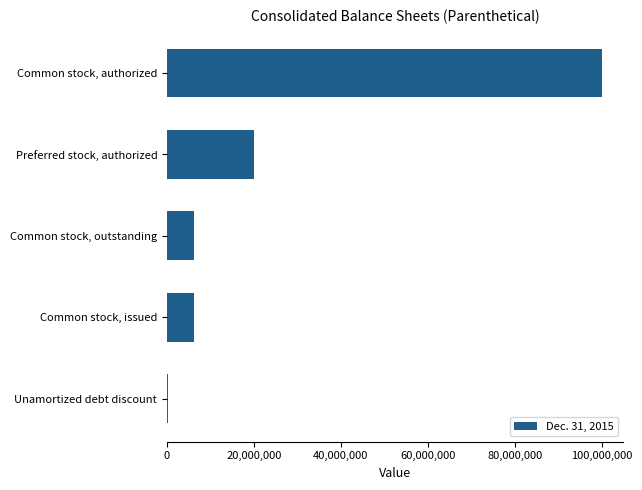

What is the sum of all values?

132796011